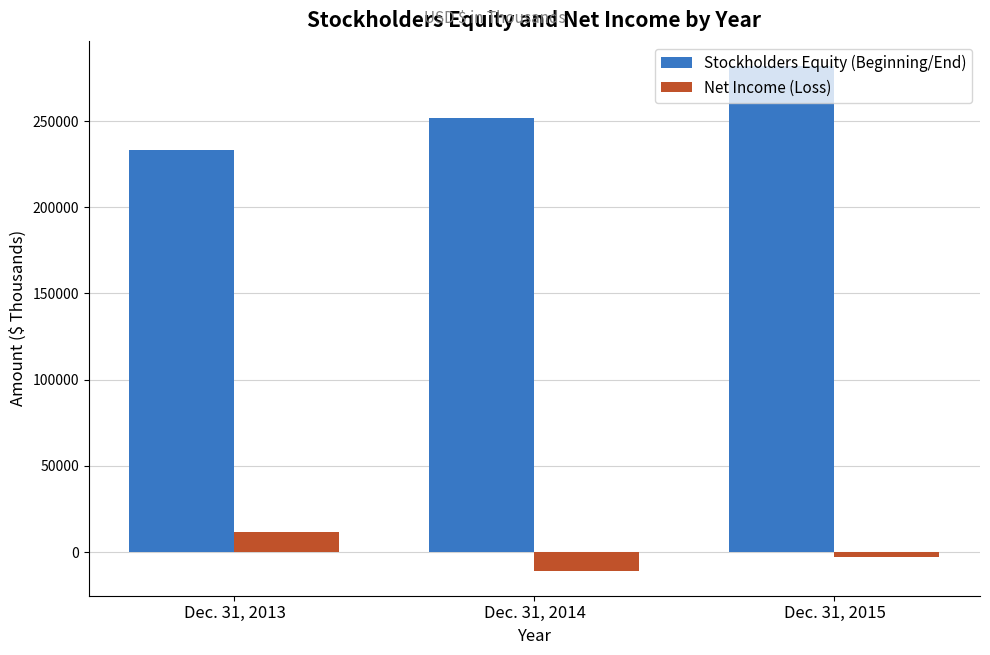

List the labels in order of Net Income (Loss) value, largest first.

Dec. 31, 2013, Dec. 31, 2015, Dec. 31, 2014